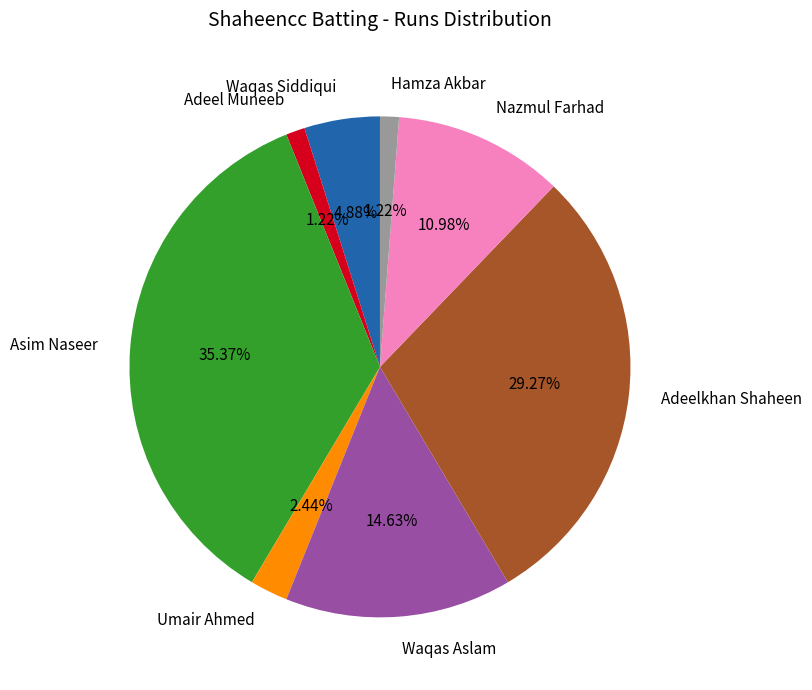

To the nearest percent, what is the combined percentage of Adeel Muneeb and Nazmul Farhad?

12%